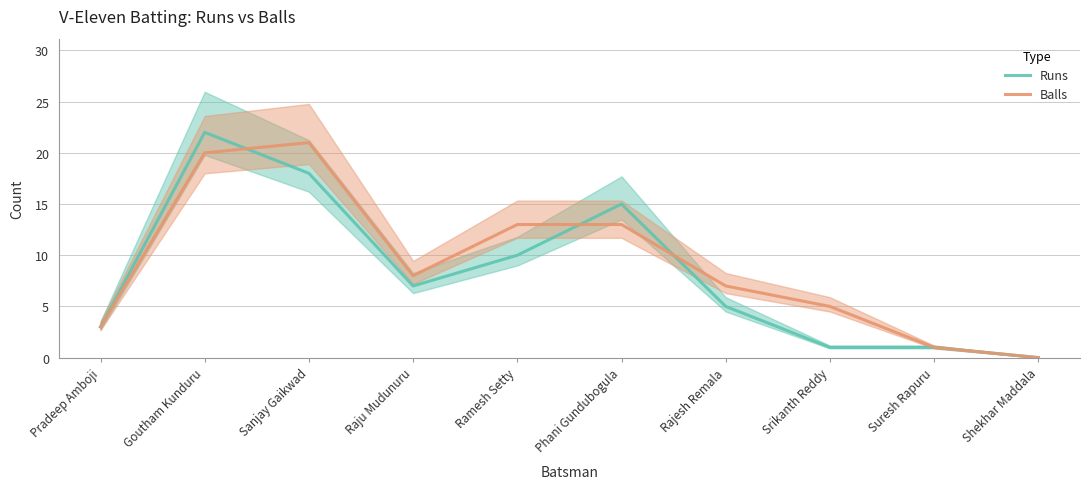

Which has a higher value, Sanjay Gaikwad or Pradeep Amboji?

Sanjay Gaikwad